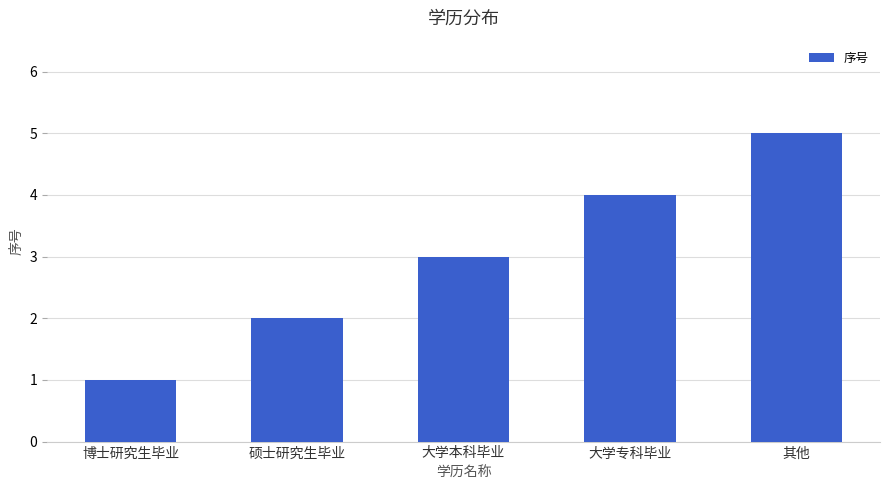

The chart shows a value of 4 at 大学专科毕业. True or false?

True